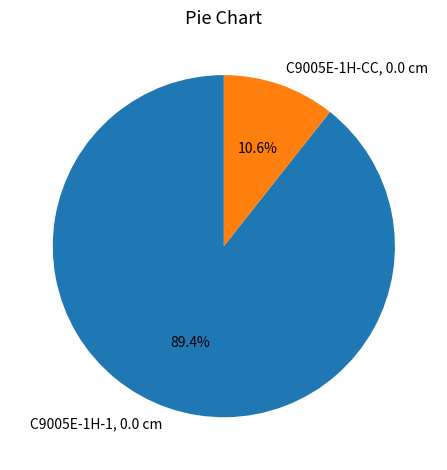

To the nearest percent, what is the difference between the C9005E-1H-1, 0.0 cm and C9005E-1H-CC, 0.0 cm slice percentages?

79%